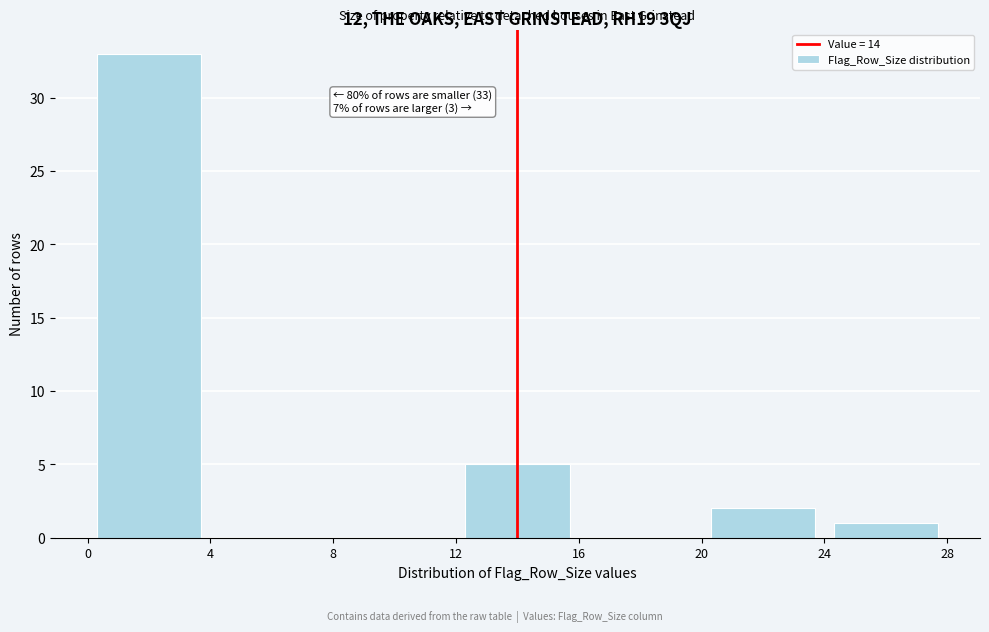

Which range on the x-axis has the tallest bar?

0 to 4